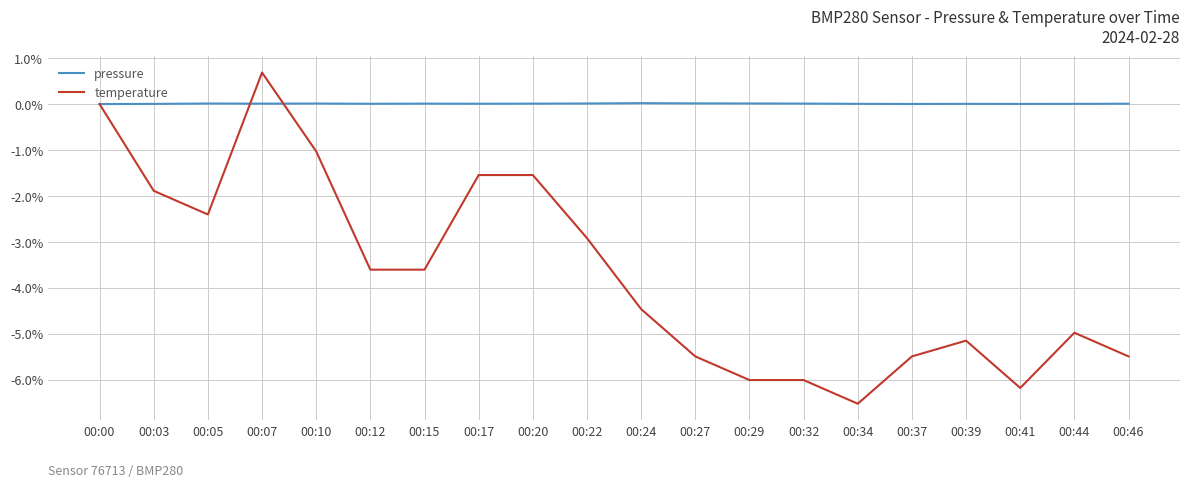

Which series has the largest total across all categories?

pressure